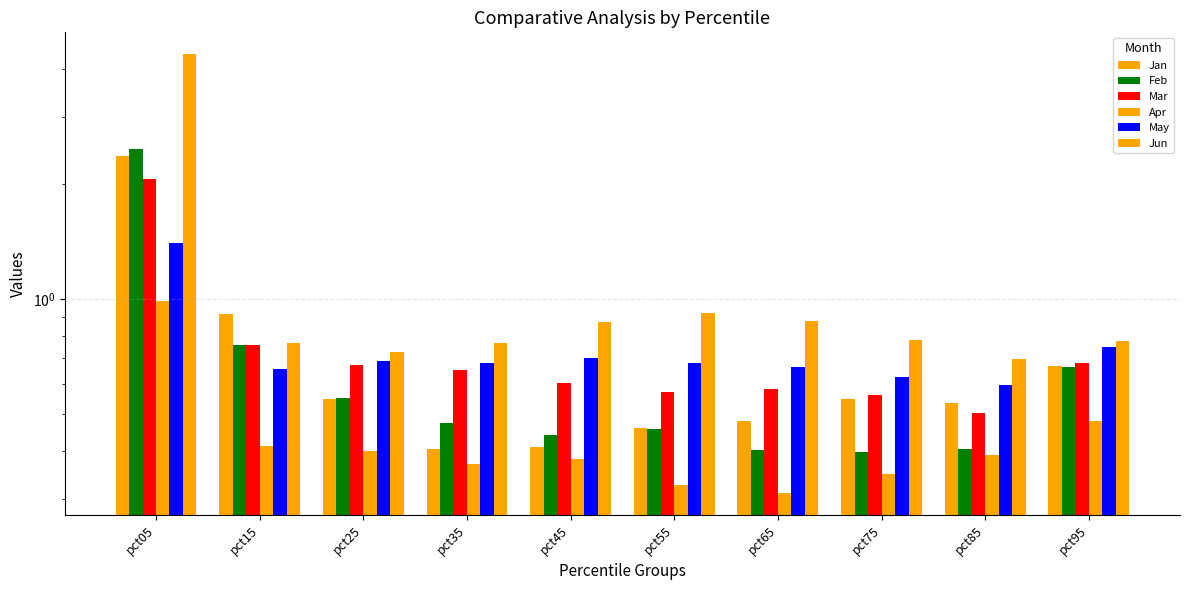

What is the value of the Mar bar at the 8th from the left?

0.6